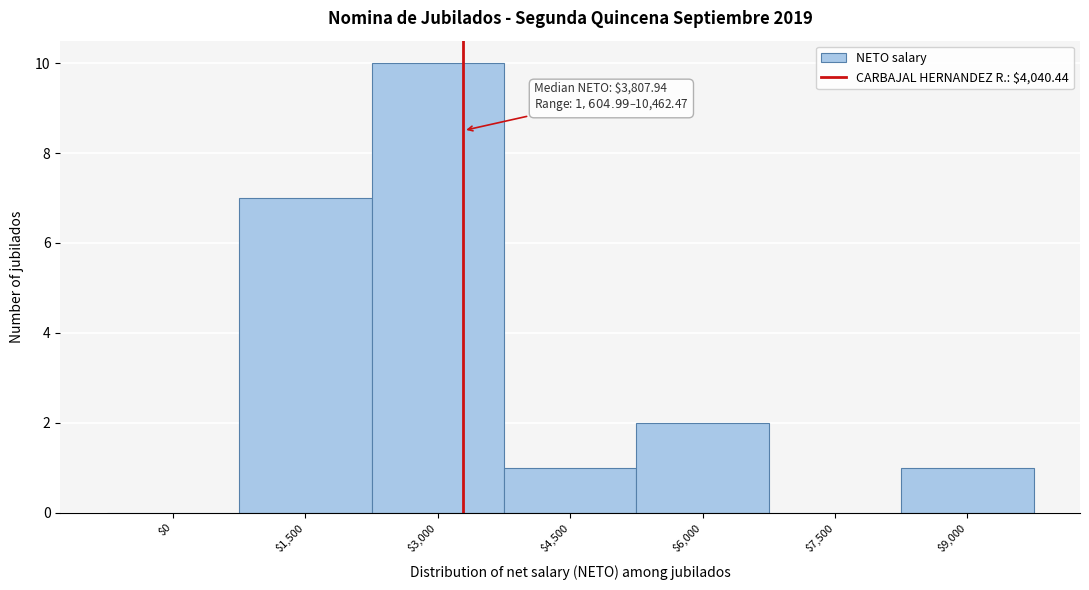

At which label is the value closest to 5?

$1,500